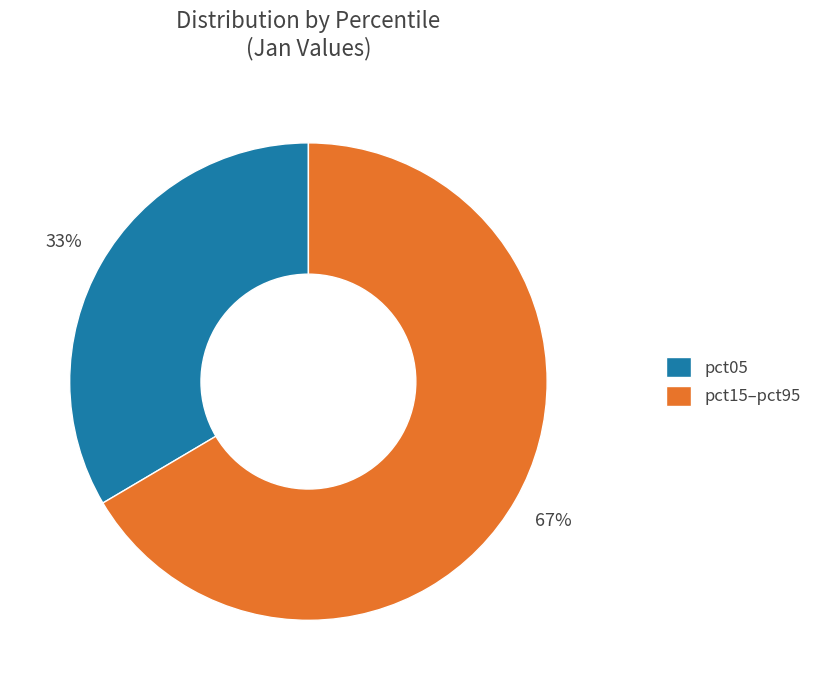

How many slices are in this pie chart?

2